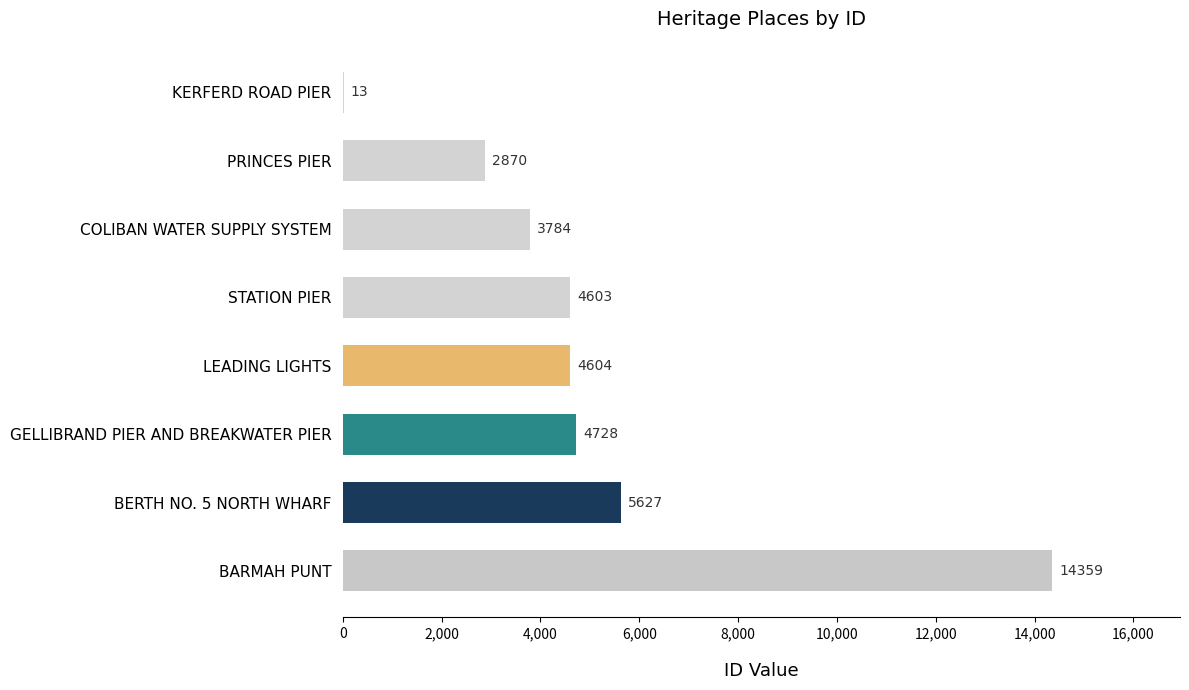

At which category does the chart reach its peak across all series?

BARMAH PUNT